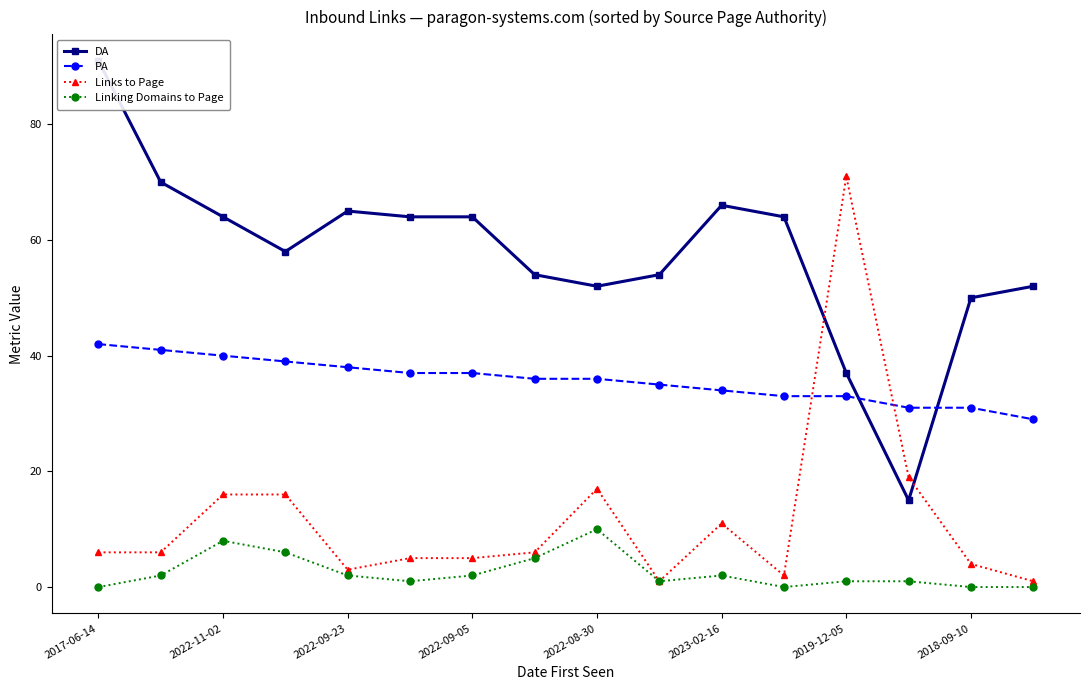

Is it true that PA equals 31 at 2018-09-10?

True